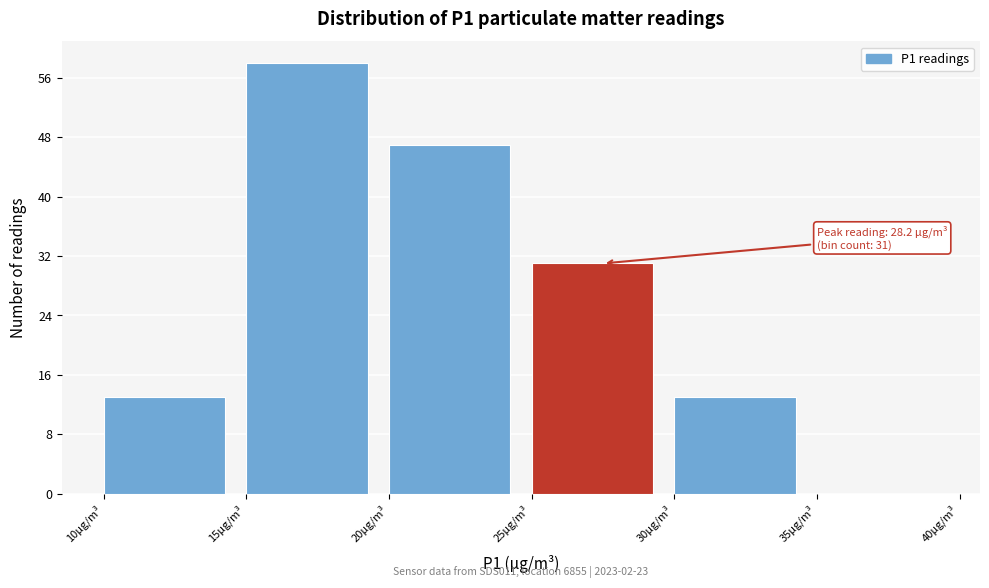

Which range on the x-axis has the tallest bar?

15 to 20